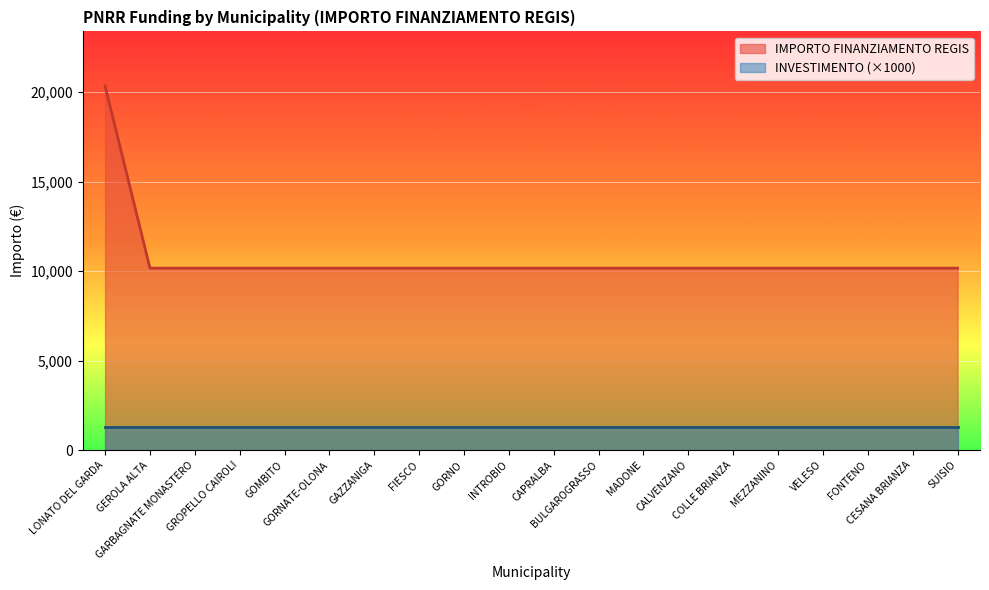

True or false: the data shows 13734 at INTROBIO.

False